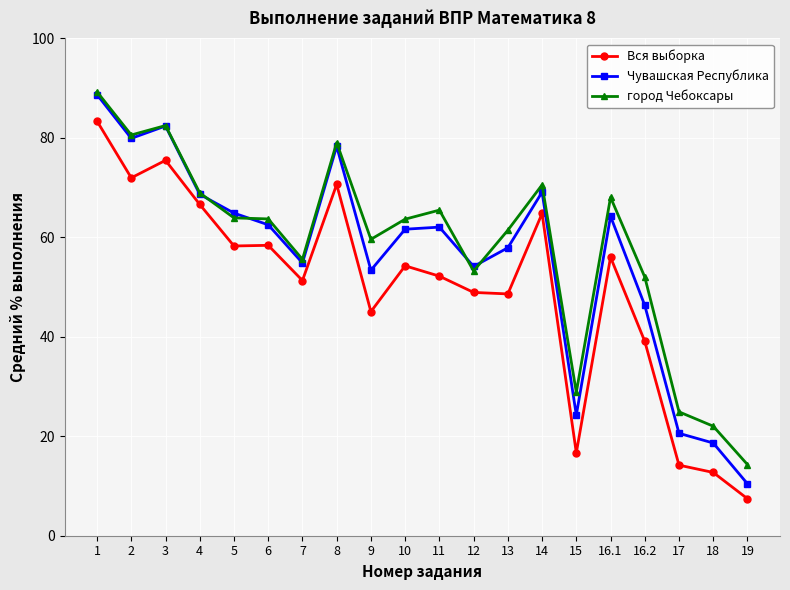

How many data points in Вся выборка are less than 54?

10